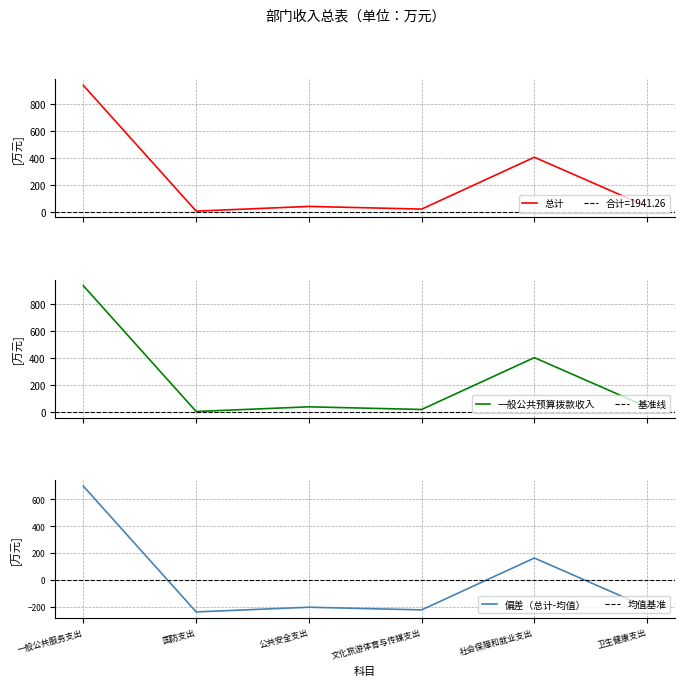

At which category does 总计 reach its first local valley?

国防支出